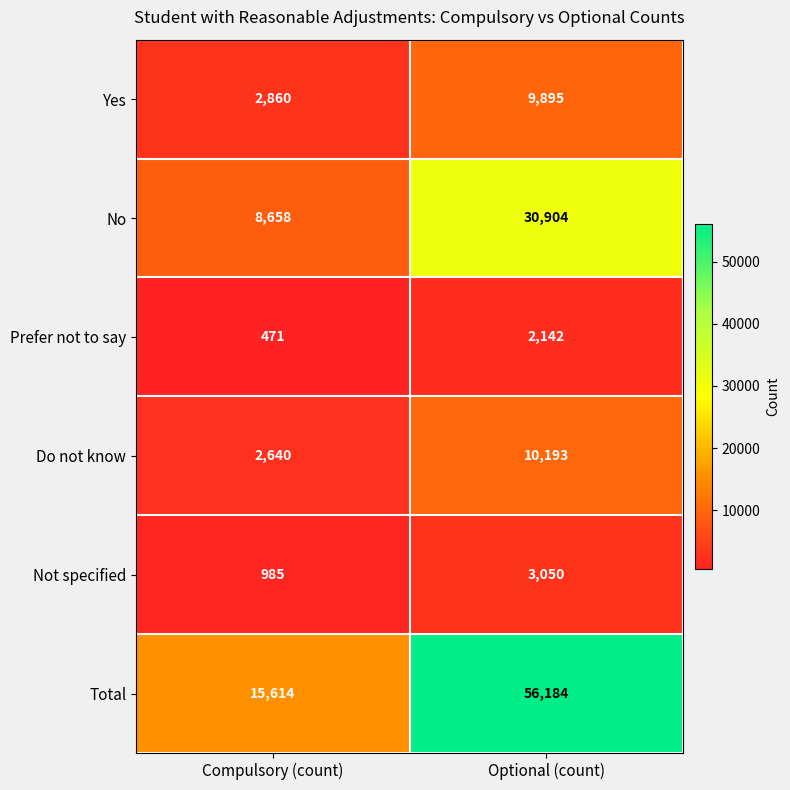

How many data points does each series have?

2